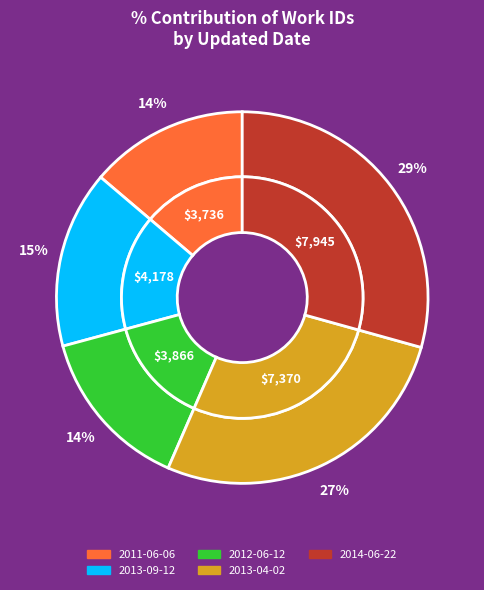

To the nearest percent, what portion does 2012-06-12 represent?

14%